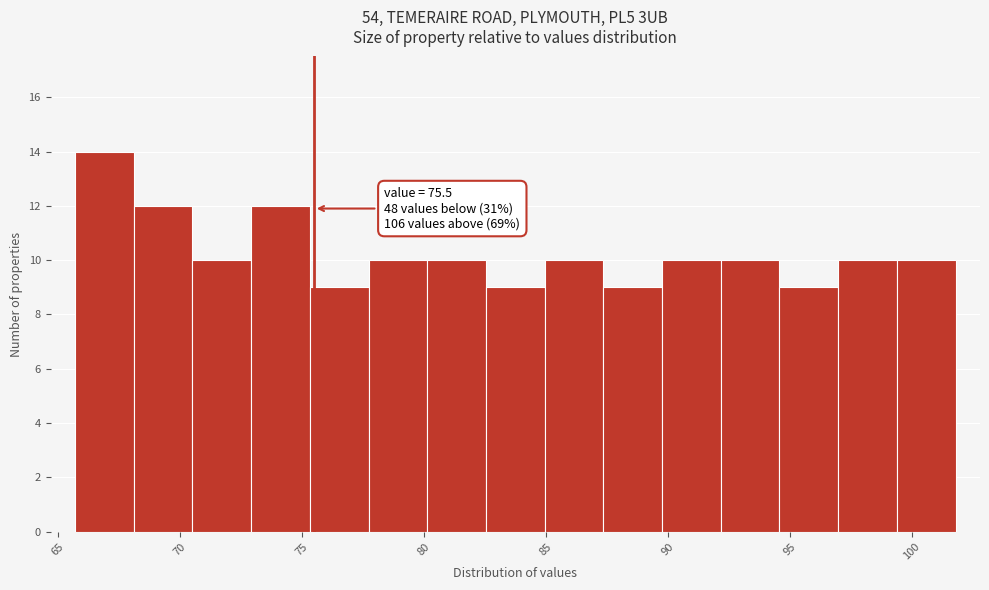

Over which range of the x-axis is the bar tallest?

65.5 to 68.0